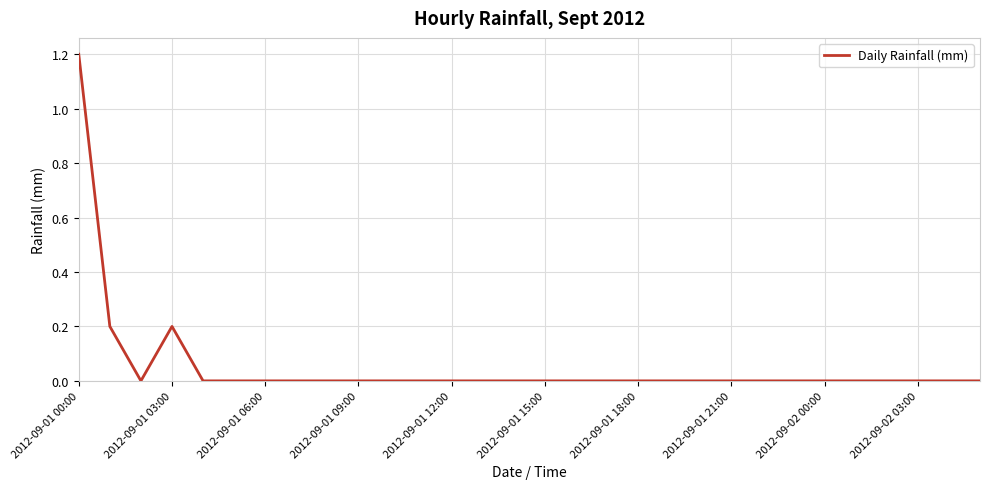

What is the maximum value shown in the chart?

1.2